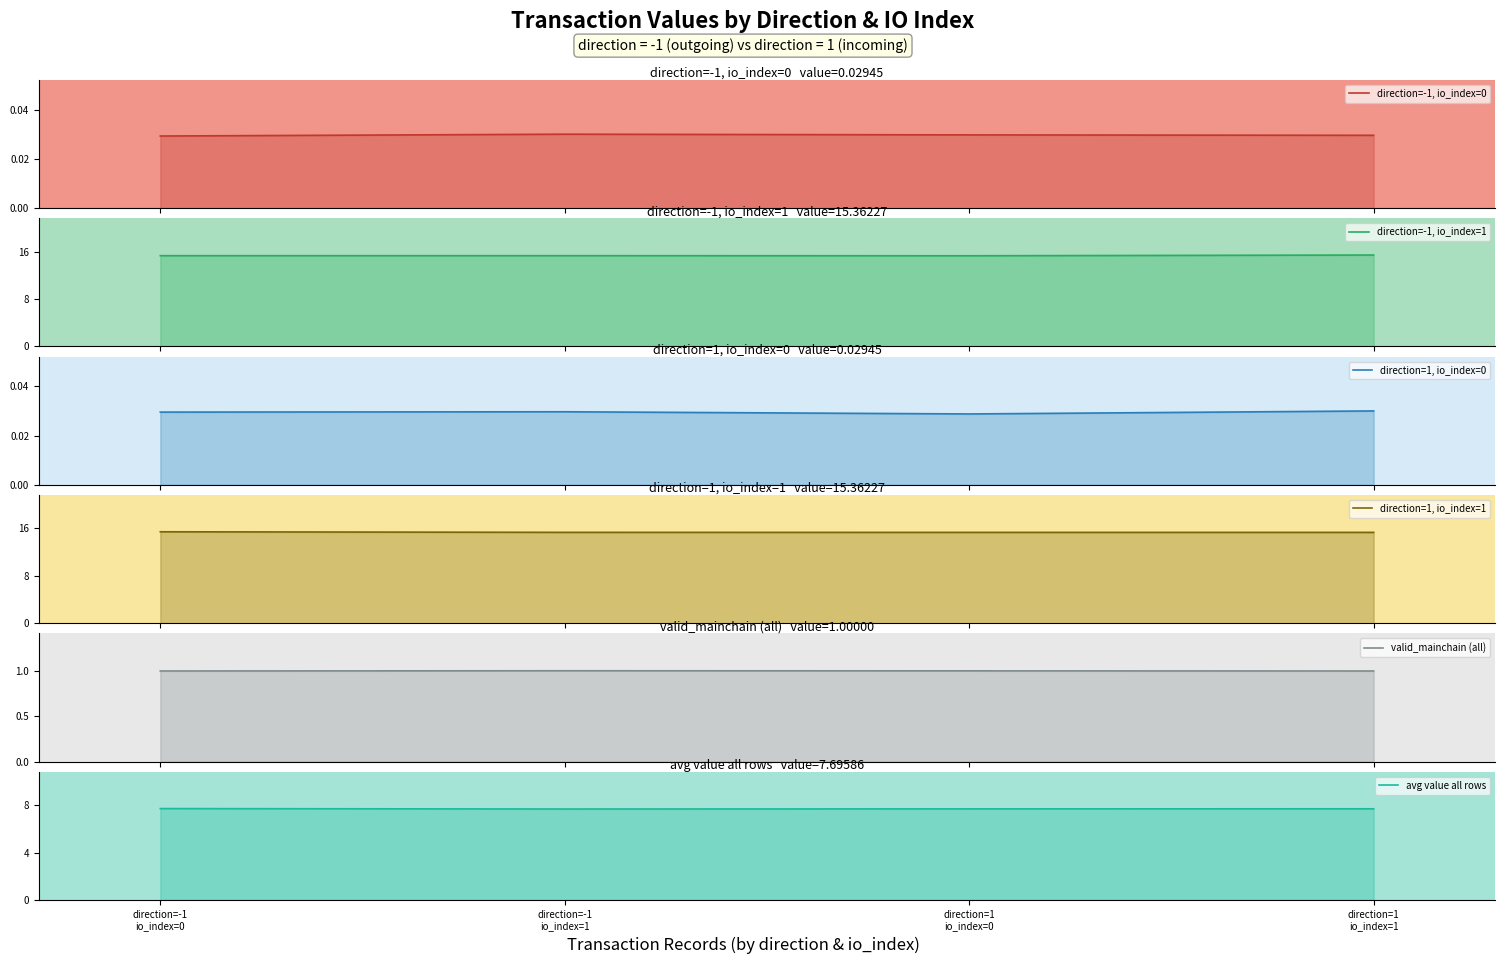

Rank the categories by direction=1, io_index=0 value from lowest to highest.

direction=1
io_index=0, direction=-1
io_index=0, direction=-1
io_index=1, direction=1
io_index=1